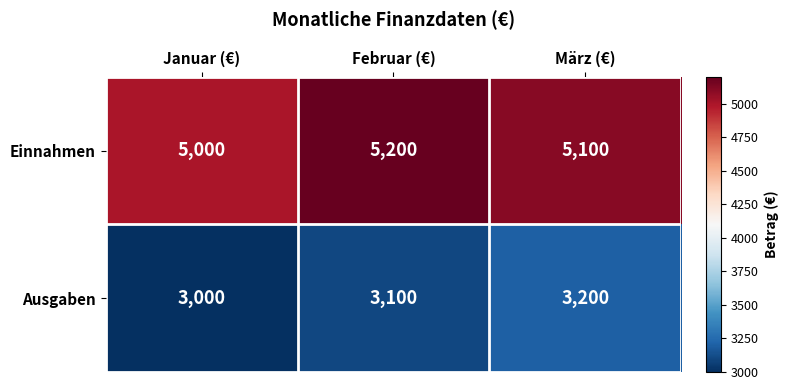

How many data points does each series have?

3